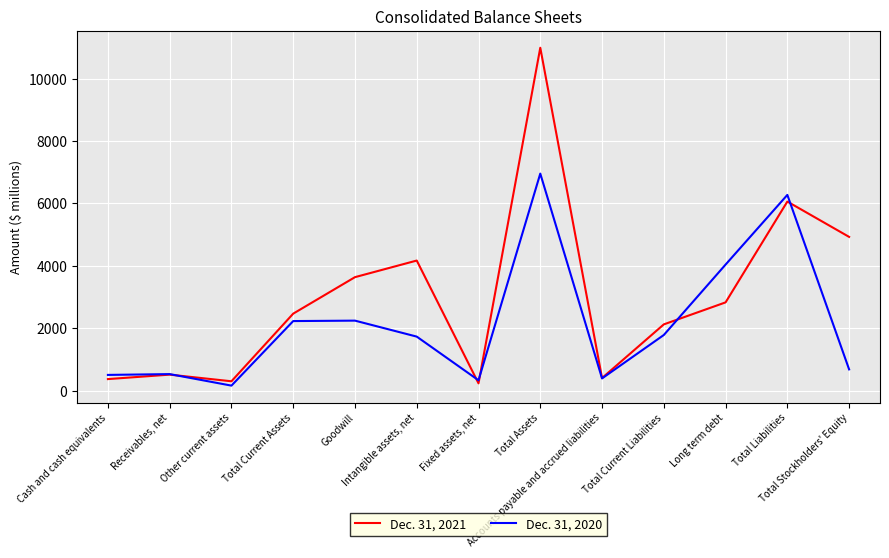

How many lines are shown in the chart?

2